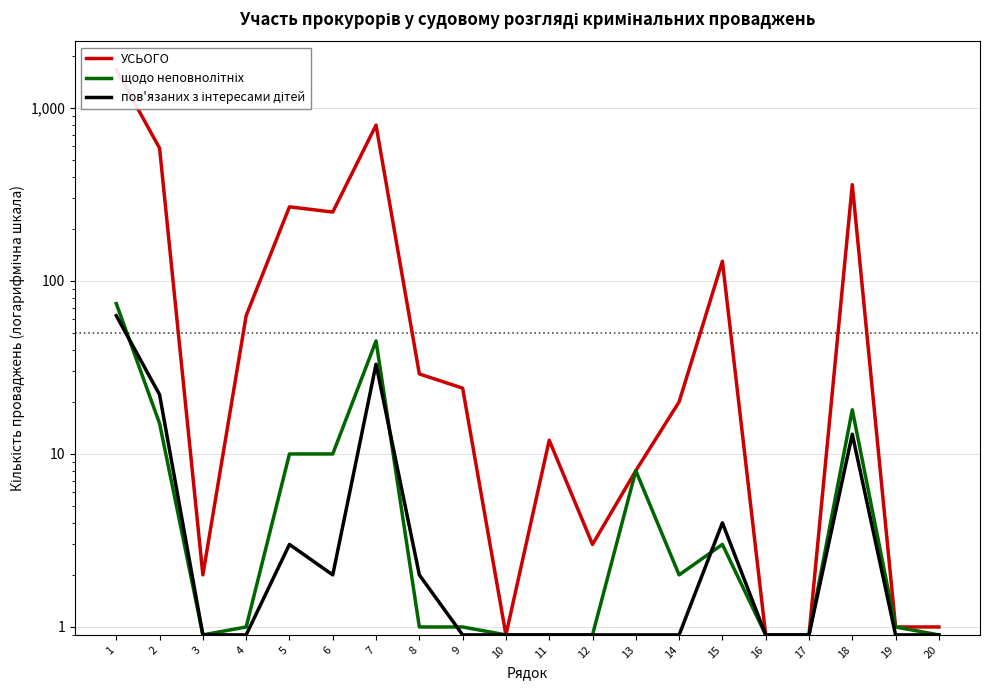

Which has a higher value, 2 or 1?

1